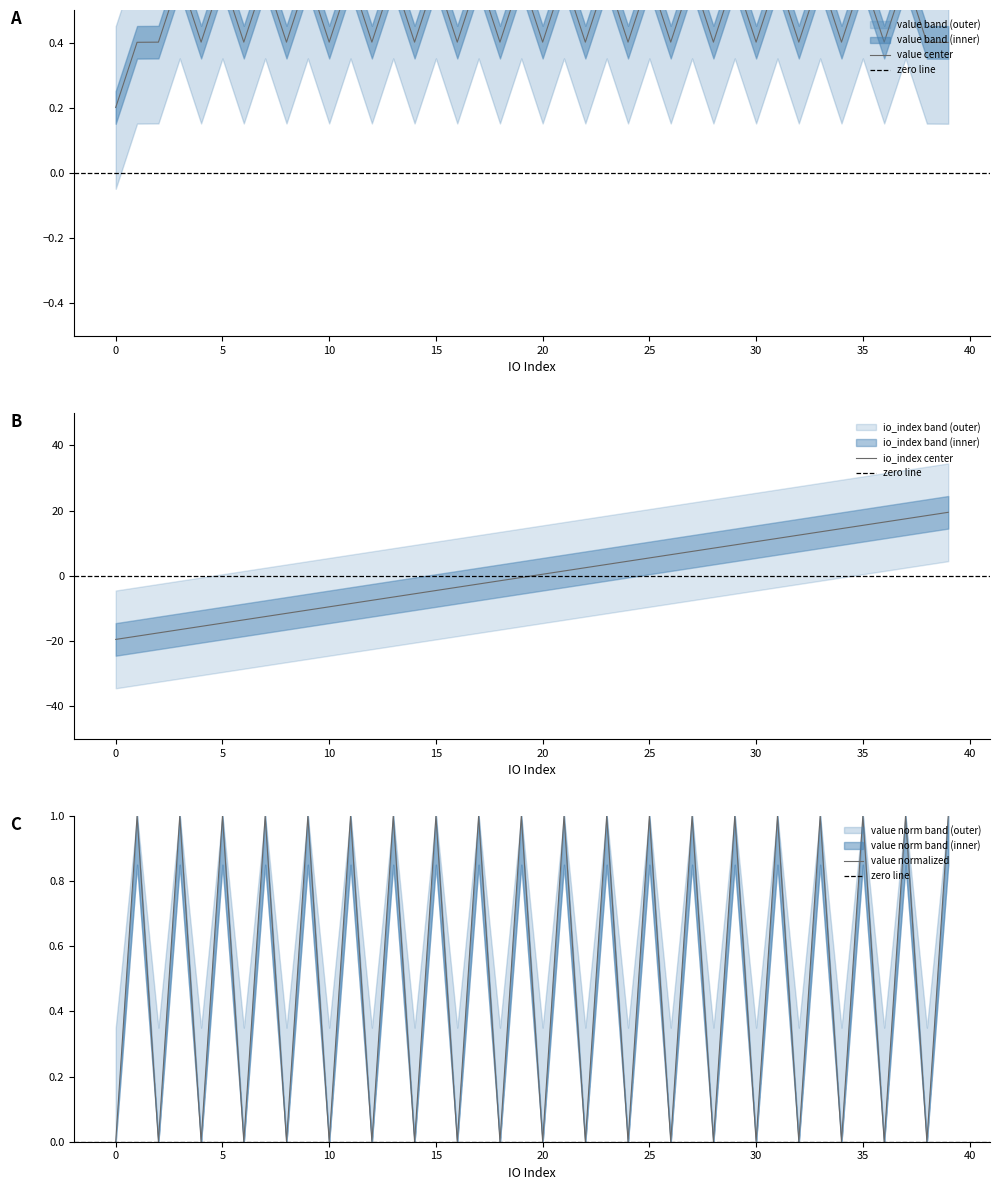

True or false: io_index has more than 1 interior local peaks.

False